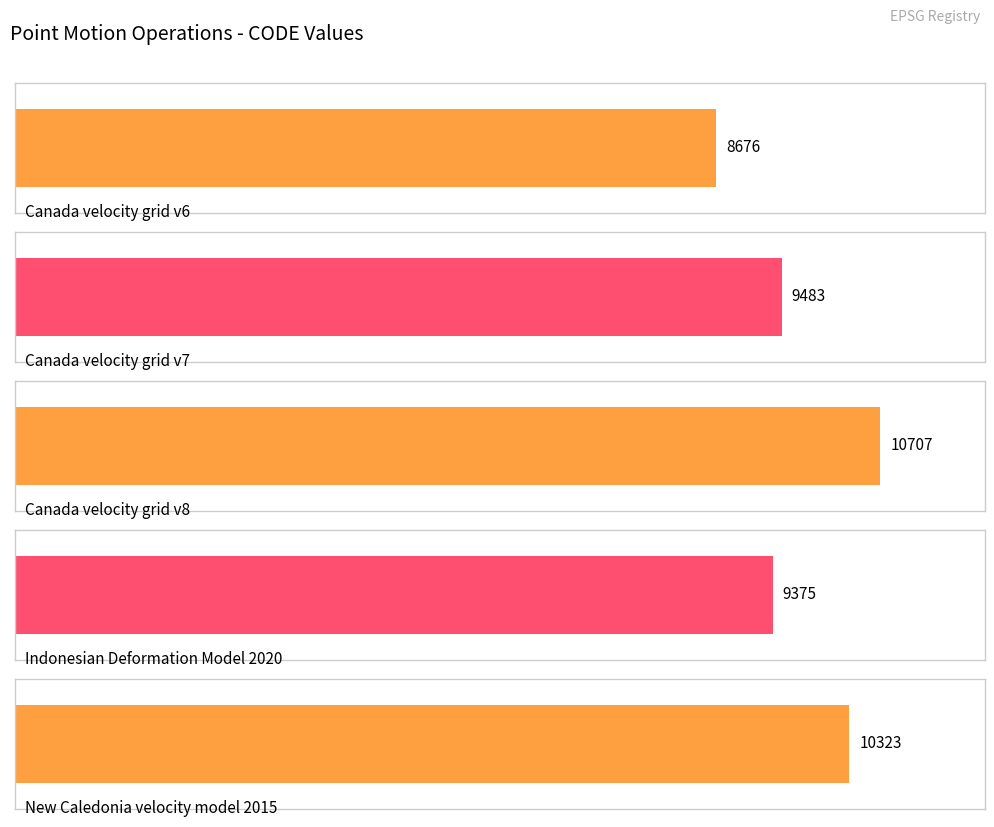

At which category does the chart reach its peak across all series?

Canada velocity grid v8